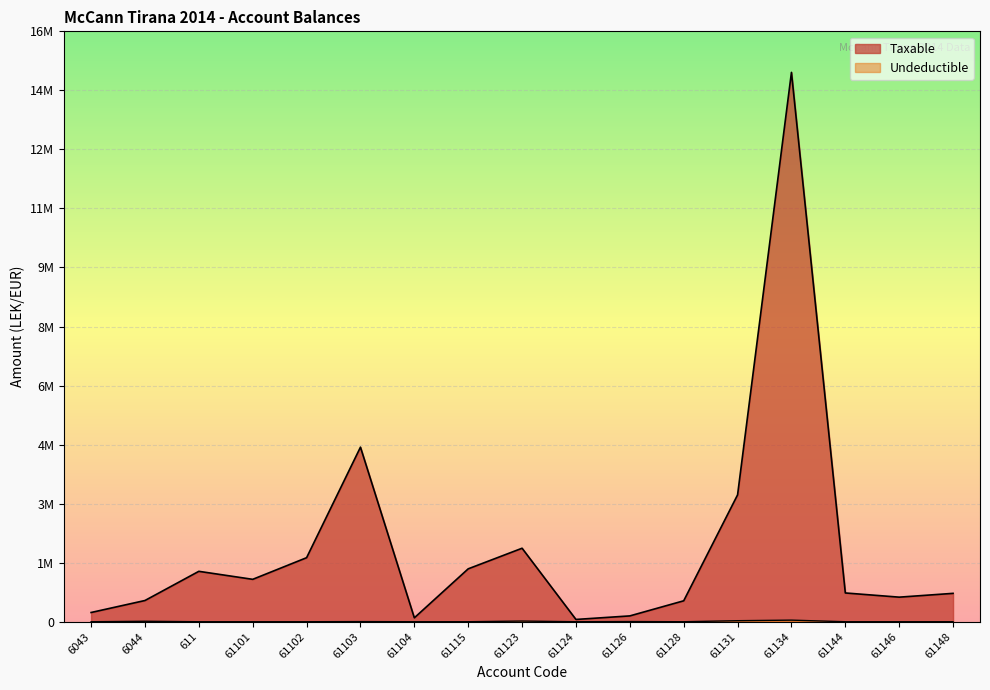

Does the chart display data point markers on the line(s)?

No